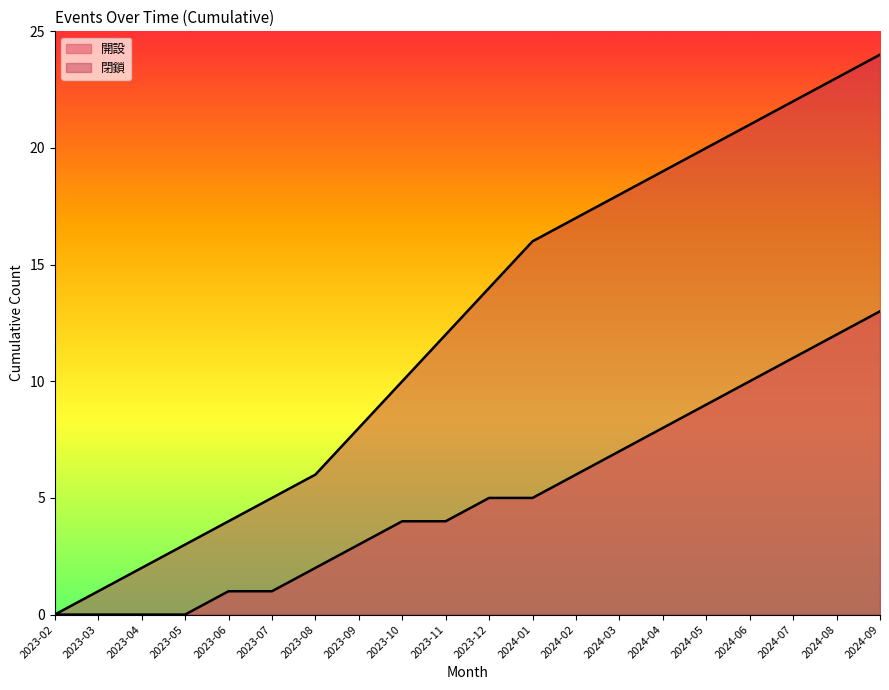

What is the difference between the 閉鎖 values at 2024-03 and 2023-02?

18